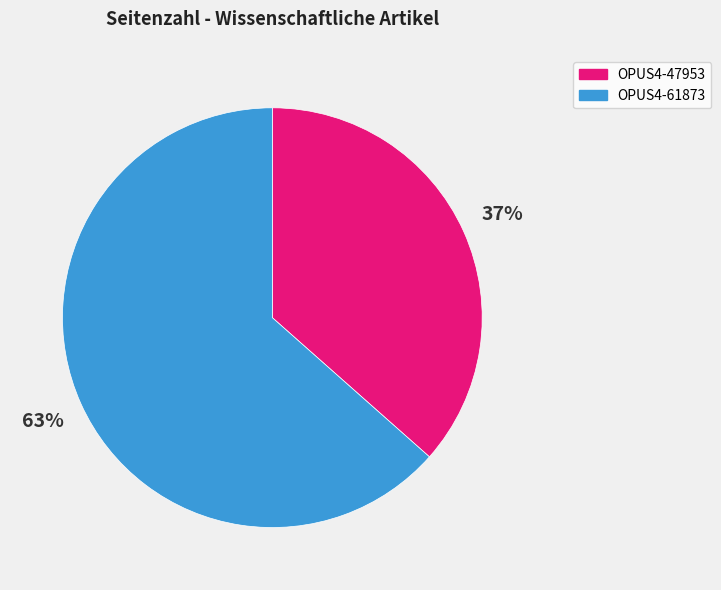

To the nearest percent, what portion does OPUS4-61873 represent?

63%